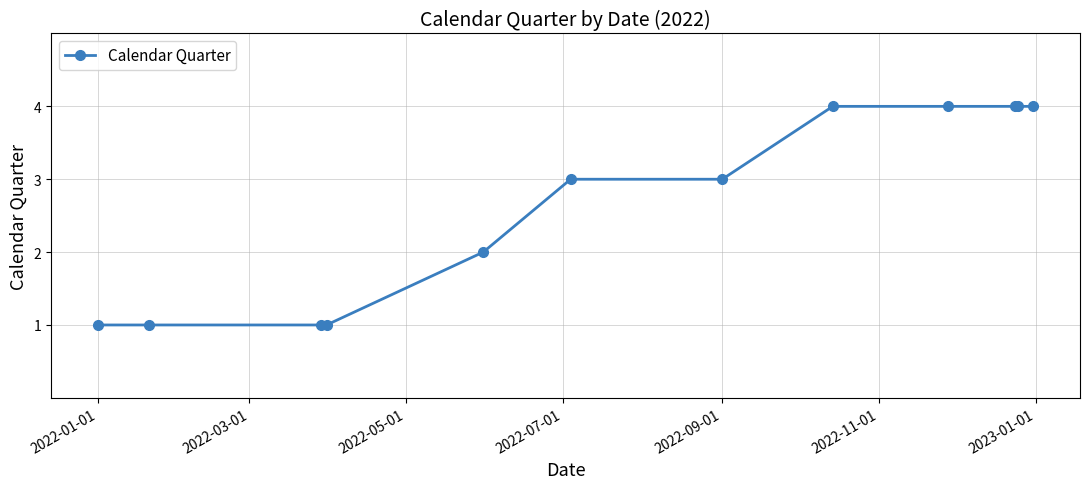

Count the number of data series in this chart.

1